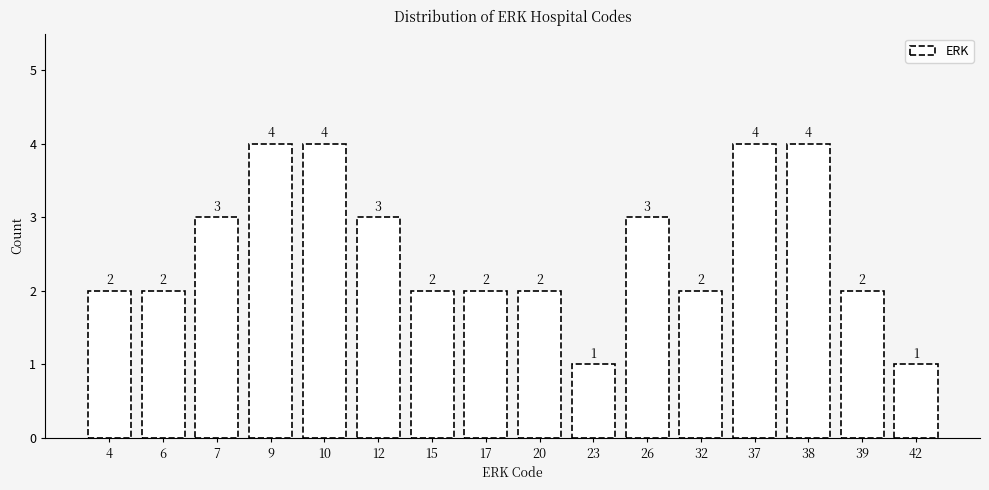

Reading left to right, extract all data points from this chart.

4=2	6=2	7=3	9=4	10=4	12=3	15=2	17=2	20=2	23=1	26=3	32=2	37=4	38=4	39=2	42=1